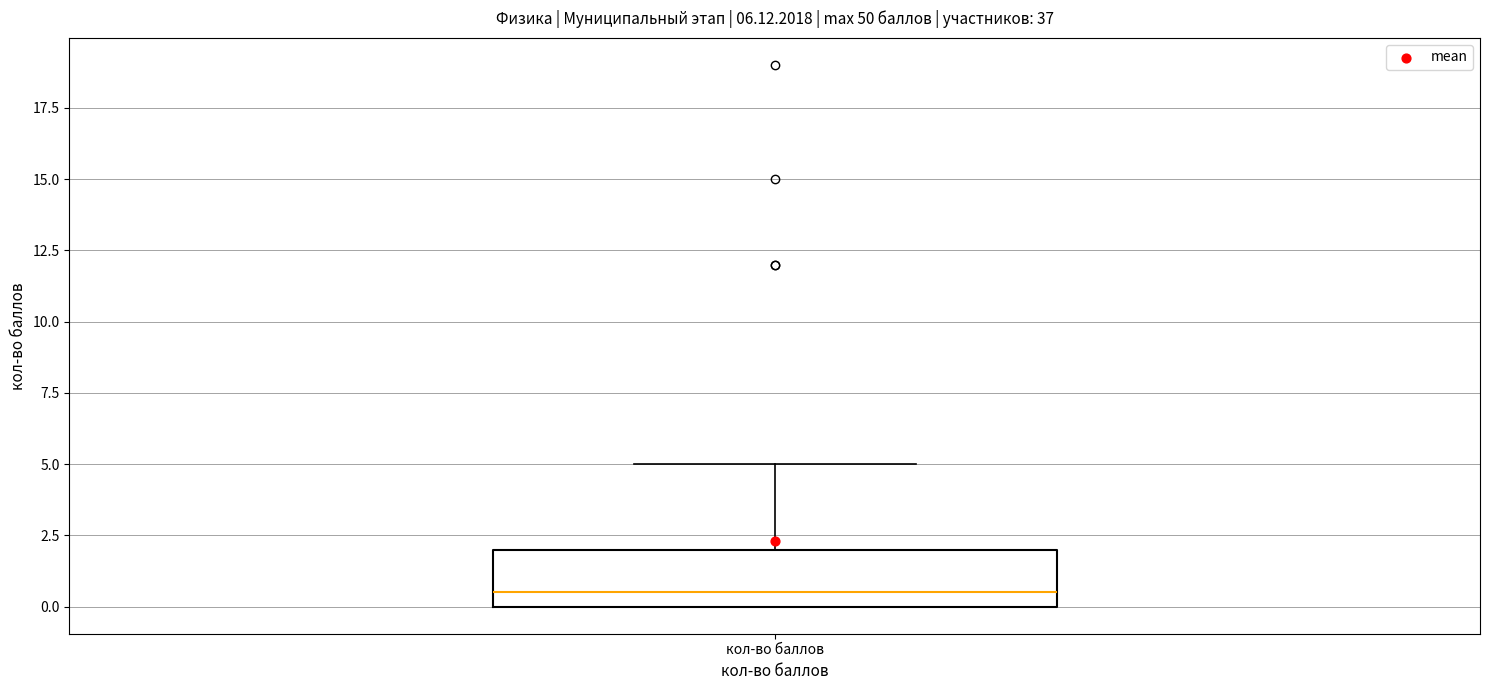

Read this box plot against the y-axis: the position of the median line, the range covered by the box, and the ends of both whiskers. The values are not printed on the chart, so give them approximately, as read against the axis.

median 0.5, box 0.0 to 2.0, whiskers 0.0 to 5.0